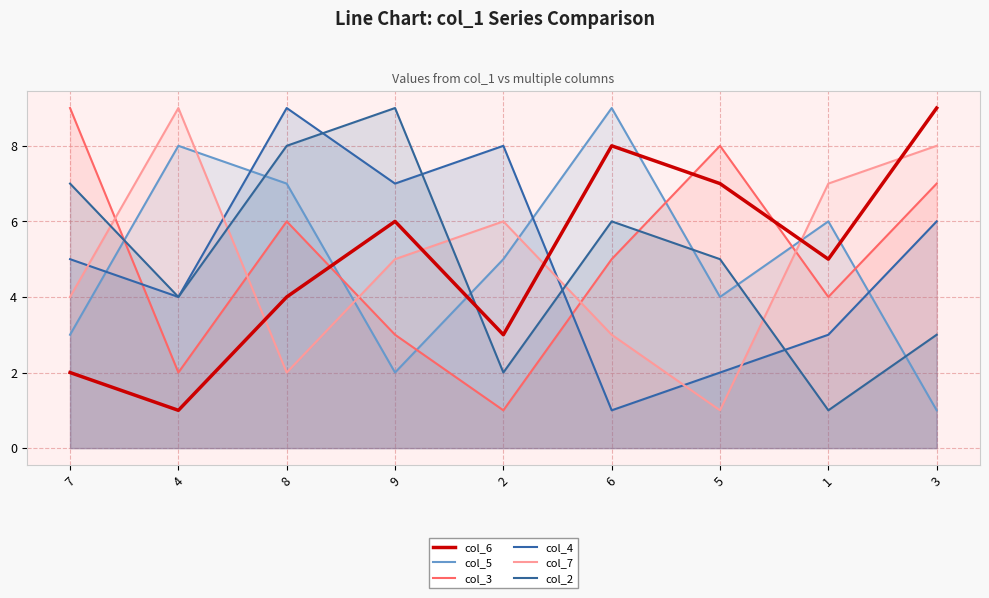

What is the value of the col_4 point at the 2nd from the left?

4